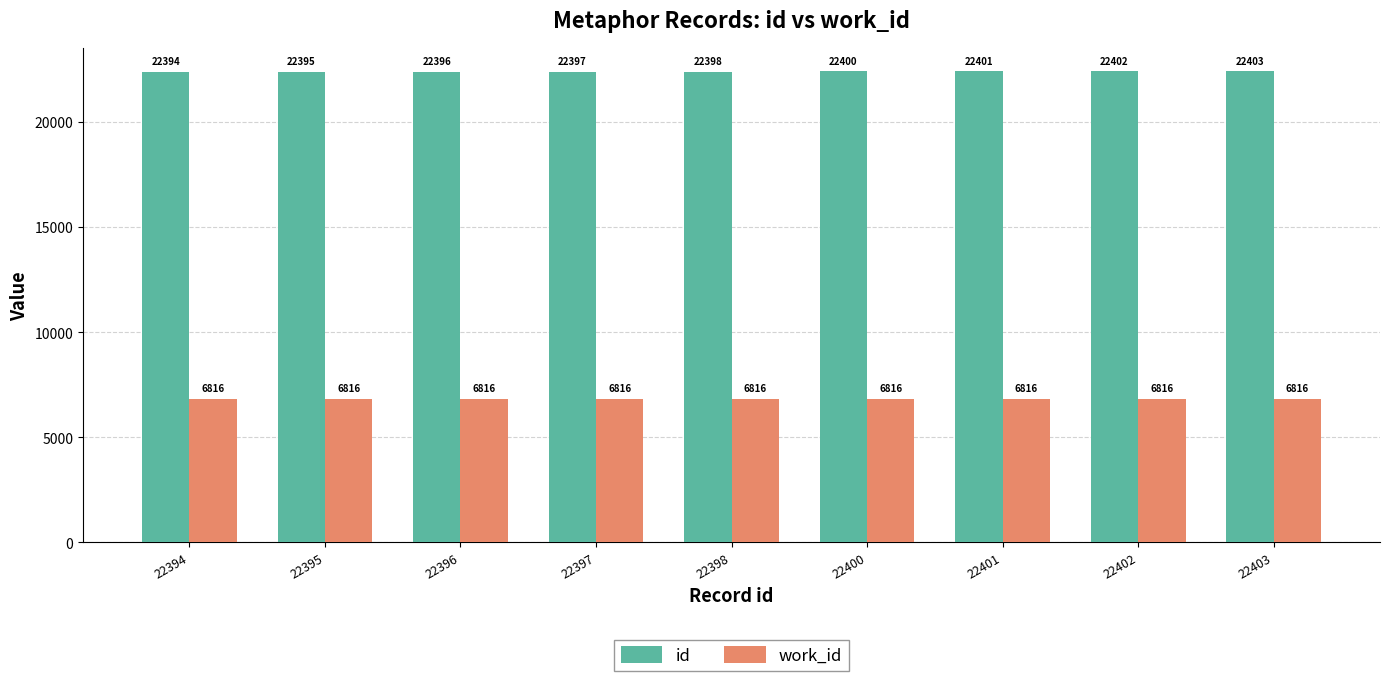

Reading left to right, what are all the values shown in this chart?

id: 22394	22395	22396	22397	22398	22400	22401	22402	22403
work_id: 6816	6816	6816	6816	6816	6816	6816	6816	6816